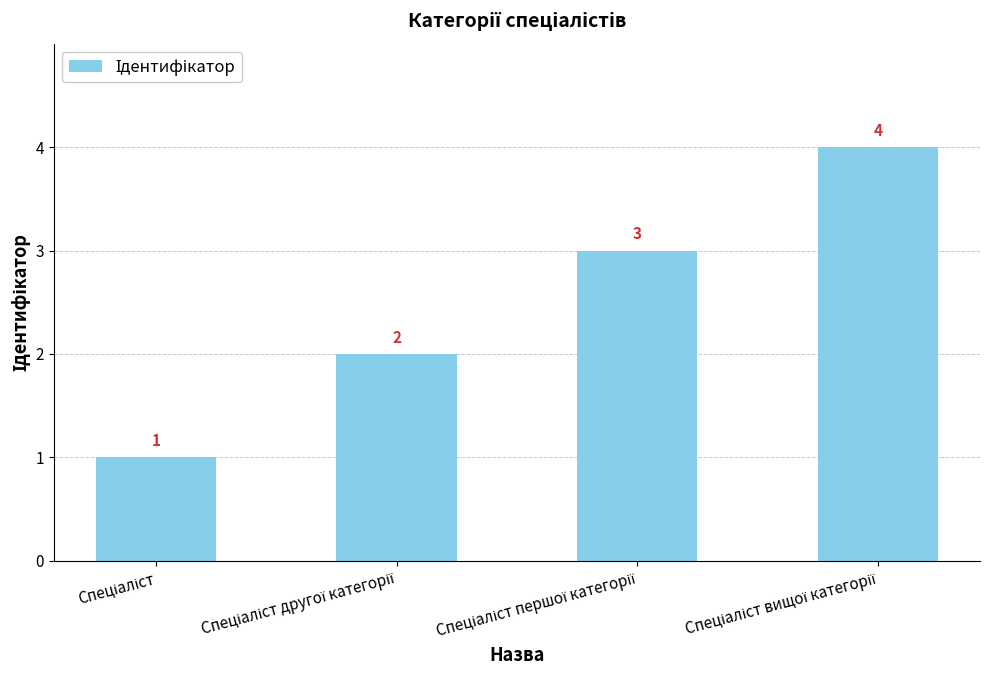

What is the minimum value shown in the chart?

1